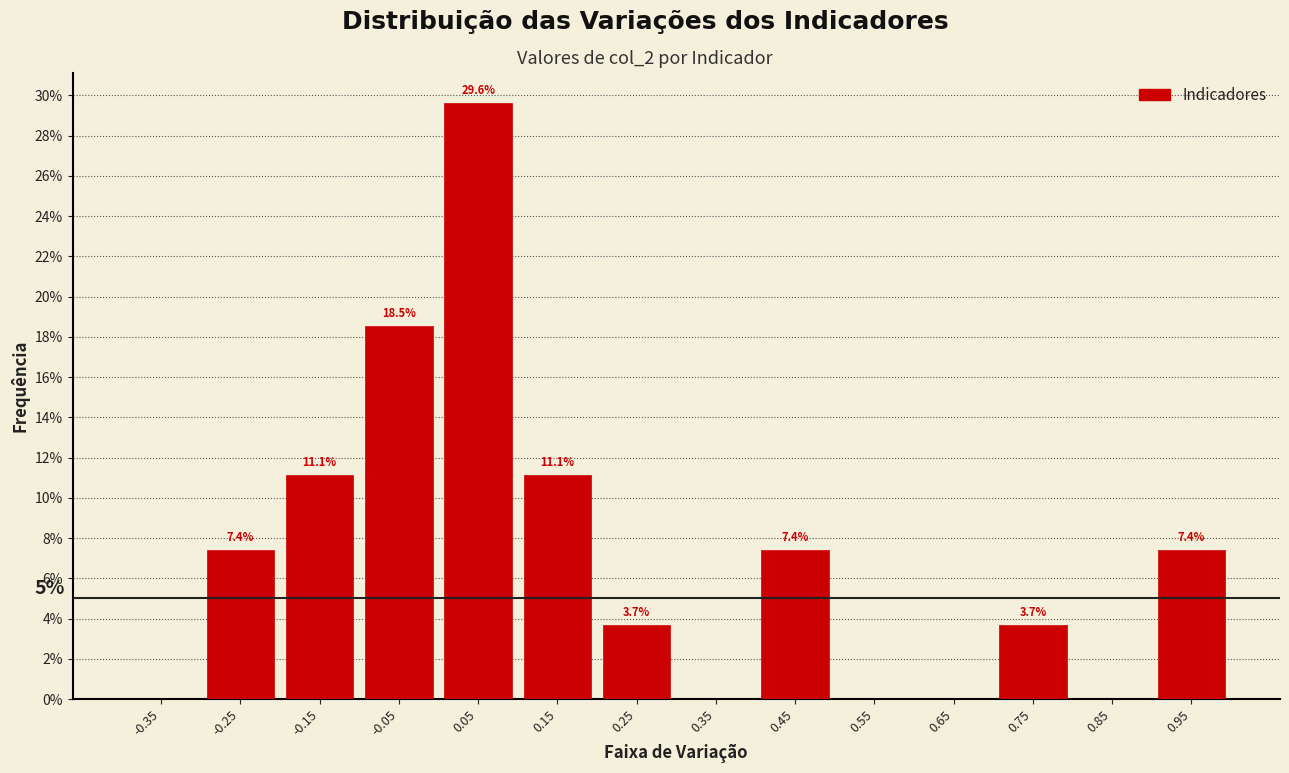

Over which range of the x-axis is the bar tallest?

0.0 to 0.1